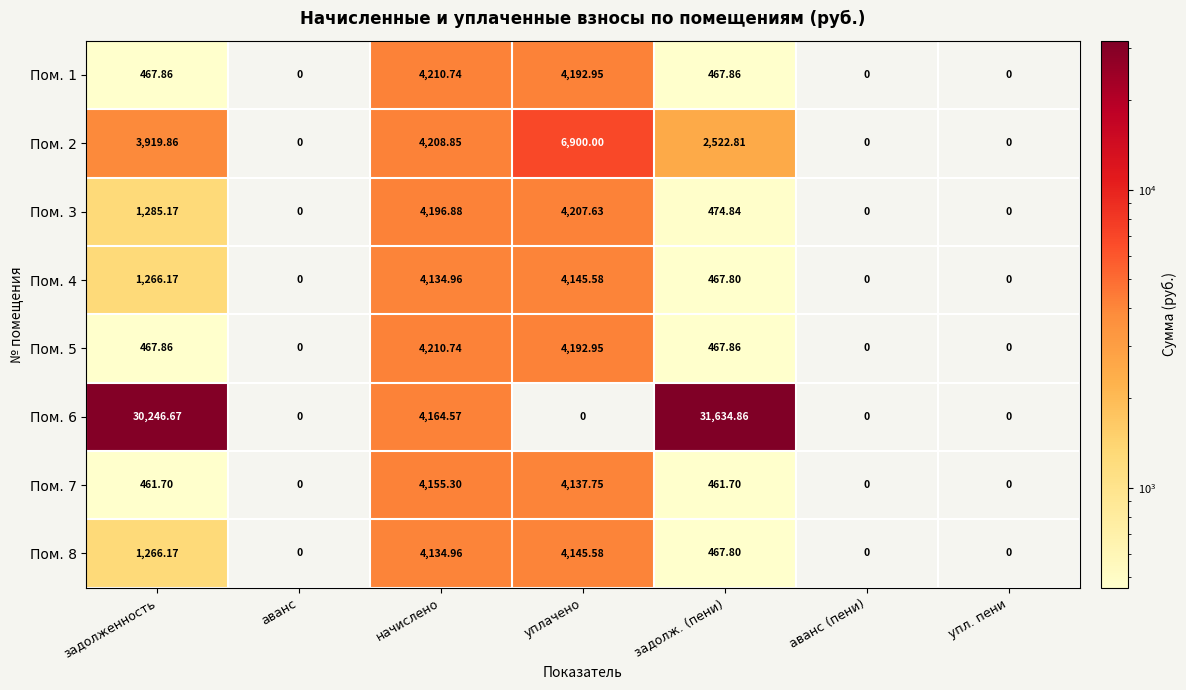

At which label does Пом. 5 first exceed 467?

задолженность